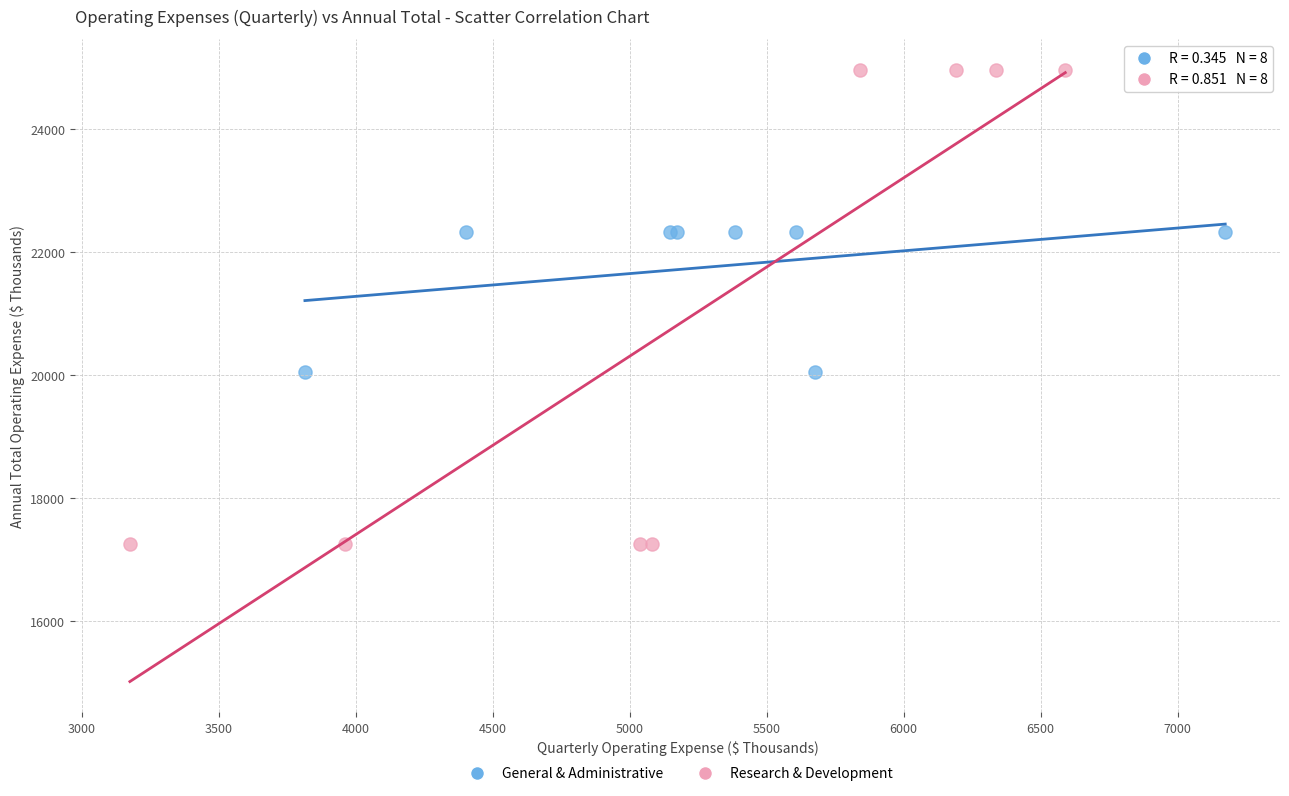

Which series has the widest spread of Y values?

Research & Development